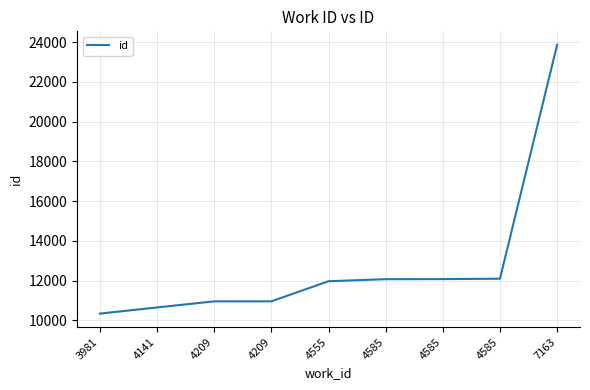

List the labels in order of value, largest first.

7163, 4585, 4585, 4585, 4555, 4209, 4209, 4141, 3981